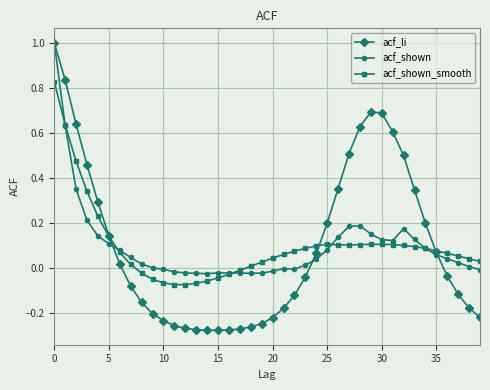

What is the maximum value shown in the chart?

1.0